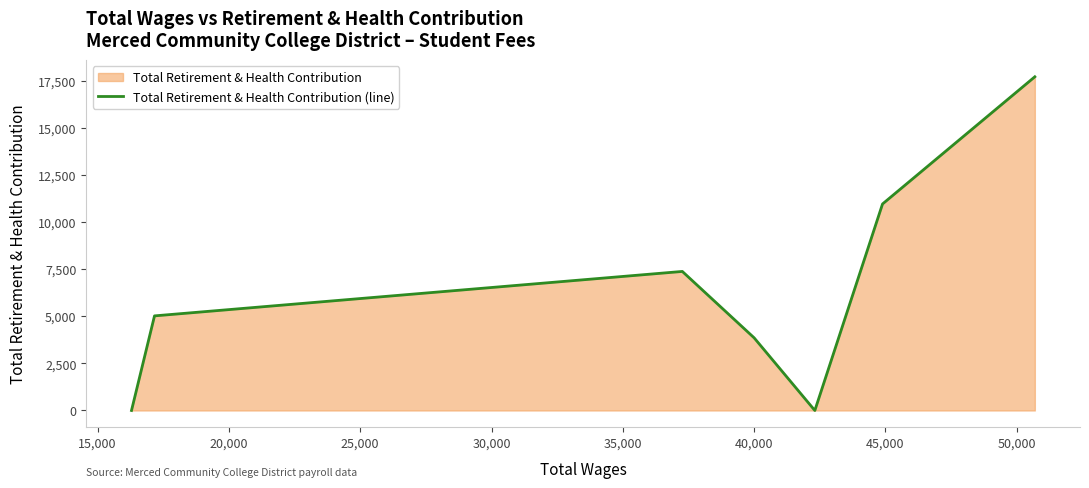

How many values exceed 5020?

3